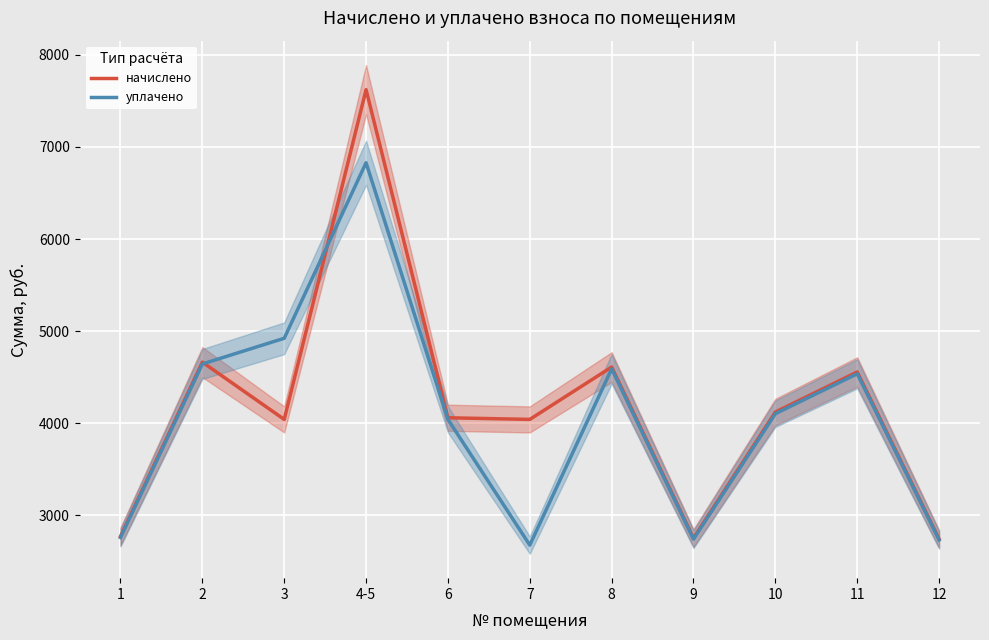

What is the difference between the second highest and second lowest values in the уплачено series?

2189.6